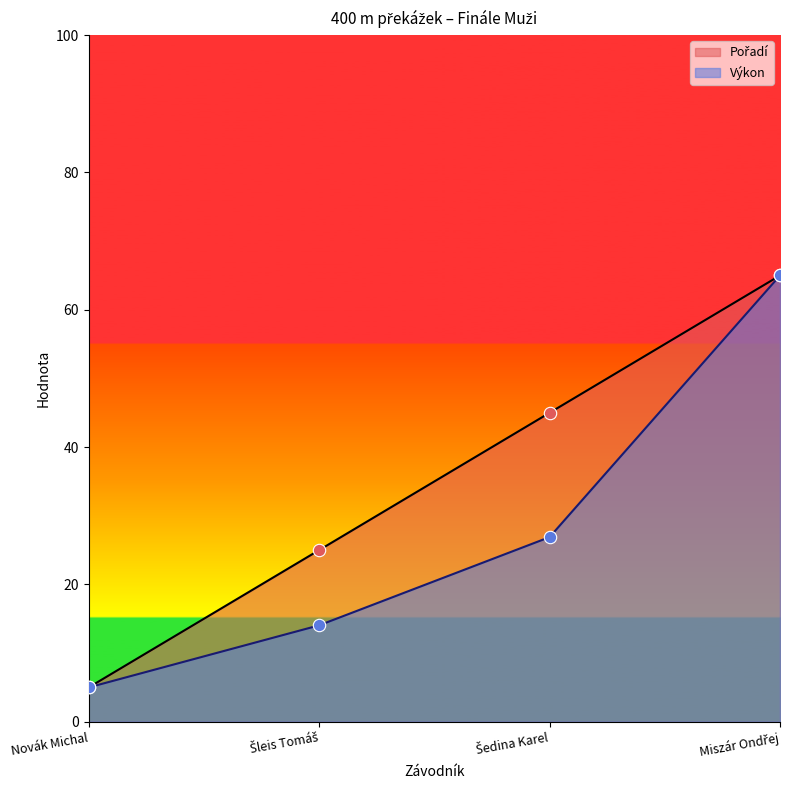

Is the value of Výkon at Miszár Ondřej greater than the value of Pořadí at Šleis Tomáš?

Yes